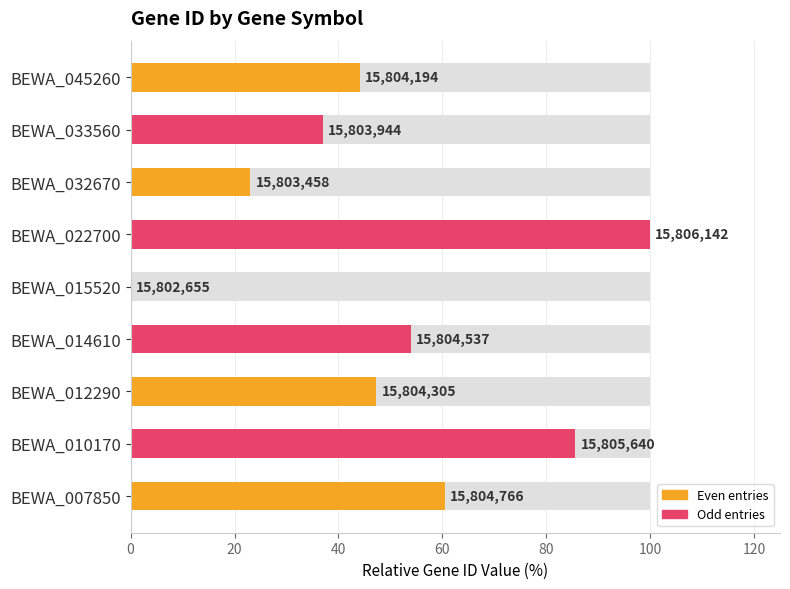

Between BEWA_045260 and BEWA_012290, which is larger?

BEWA_012290